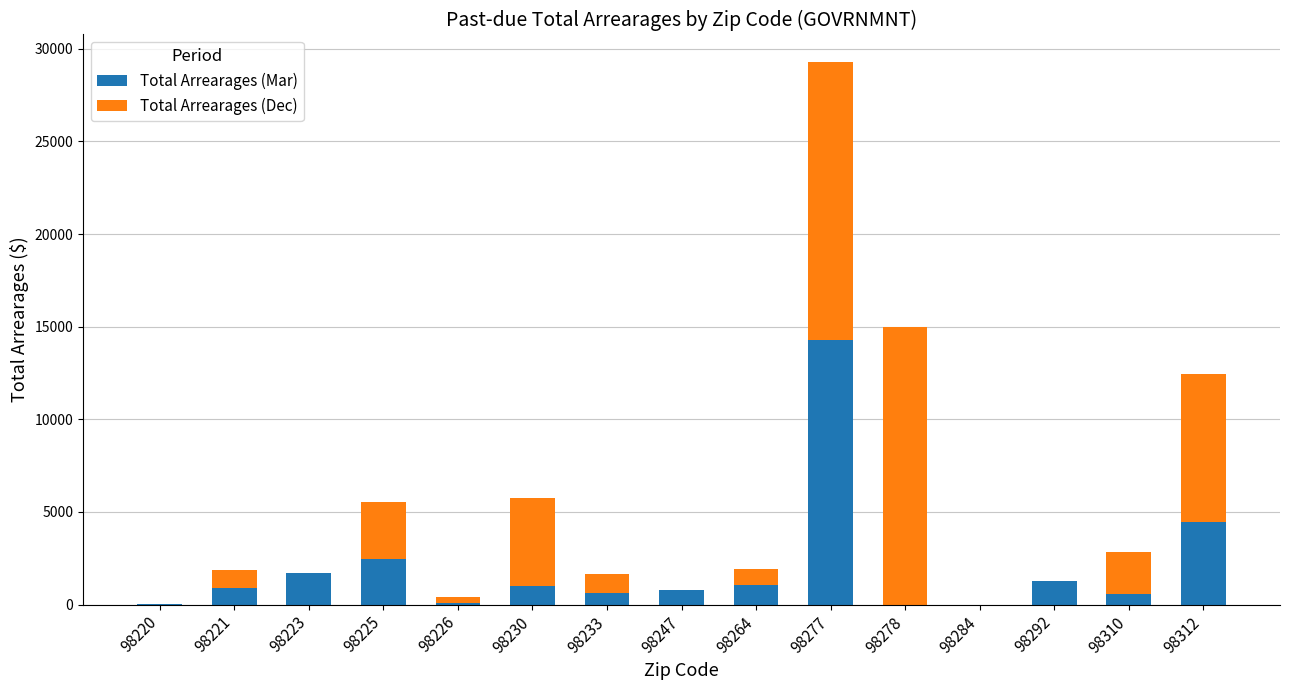

Are the bars grouped side by side (vs. stacked)?

No